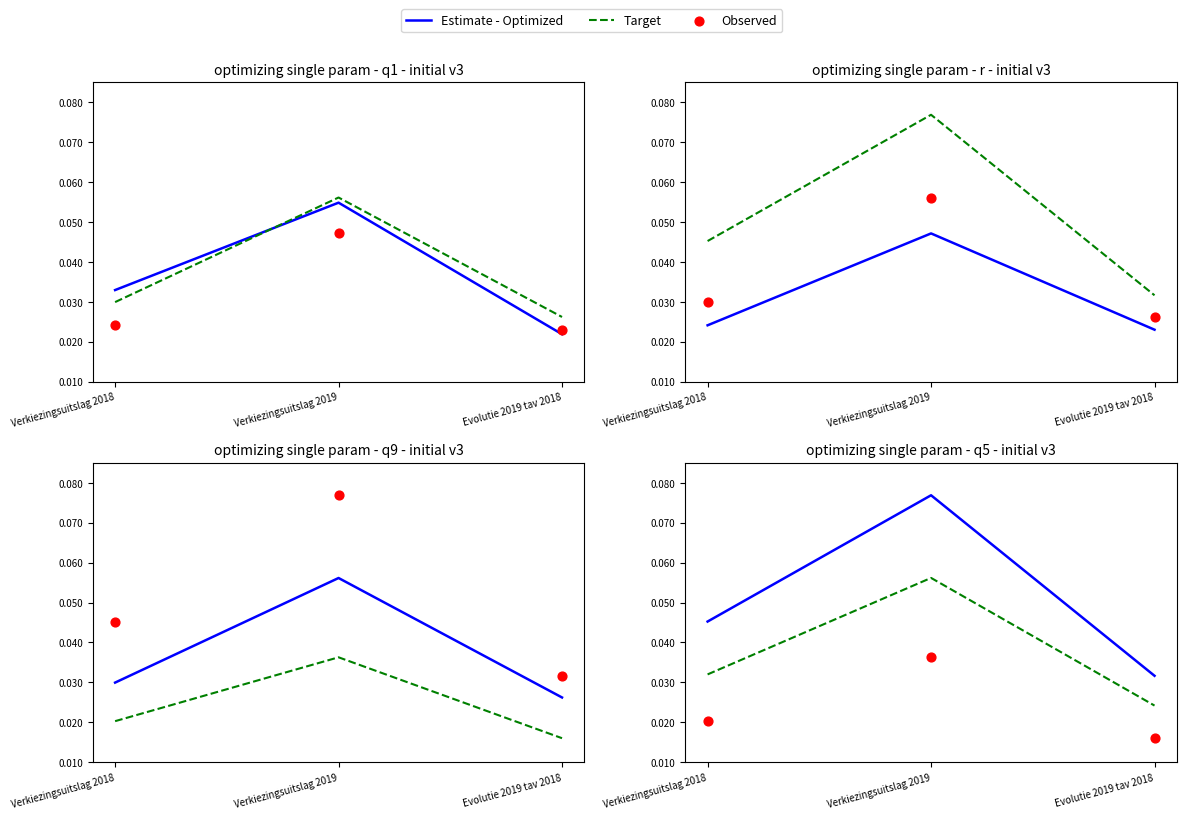

Is the value of Target at Verkiezingsuitslag 2019 greater than the value of Observed at Verkiezingsuitslag 2019?

Yes